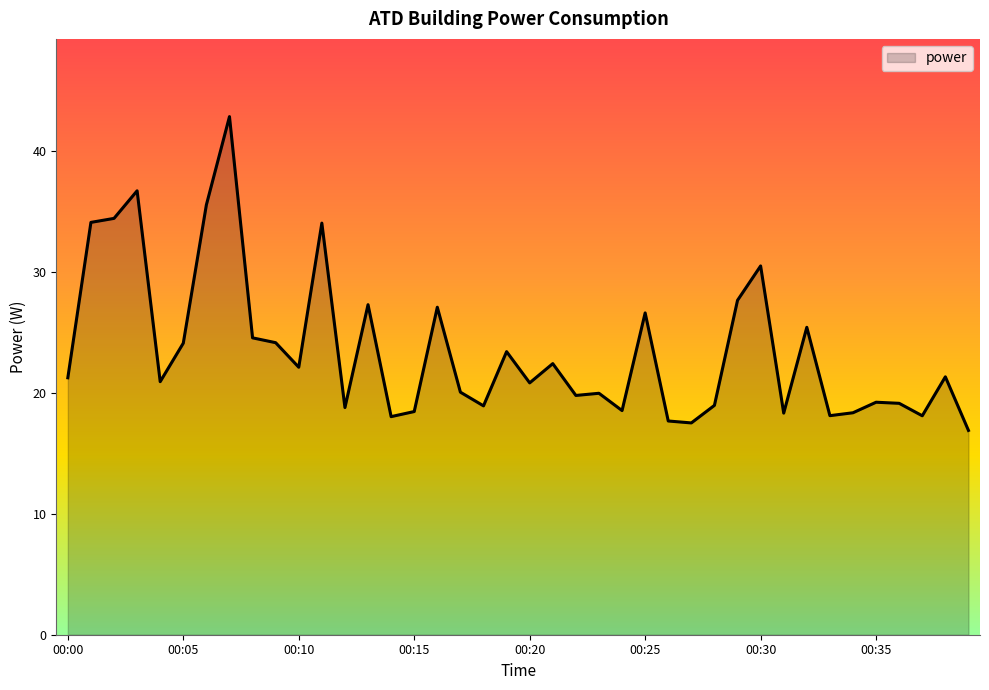

What is the greatest value displayed?

42.8